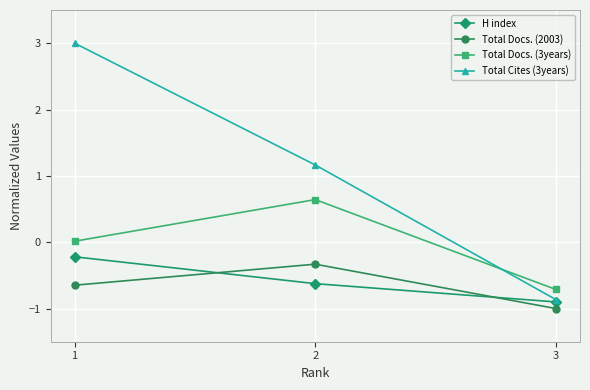

Rank the series at 2 from highest to lowest value.

Total Cites (3years), Total Docs. (3years), Total Docs. (2003), H index